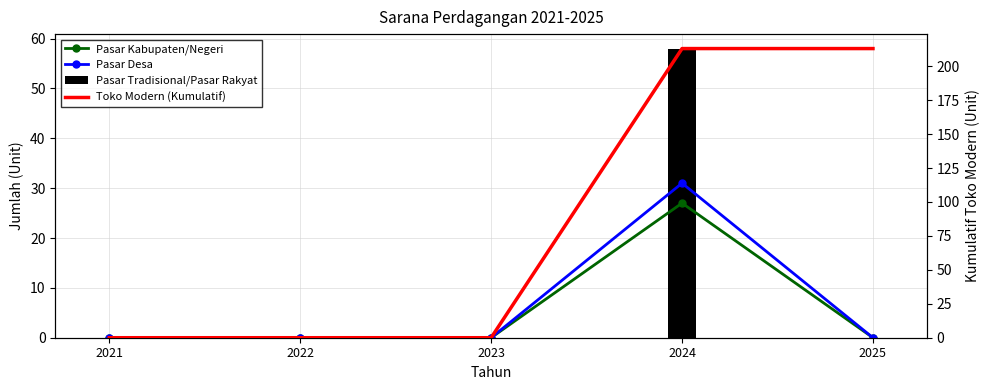

At which label does Pasar Tradisional/Pasar Rakyat reach its minimum?

2021